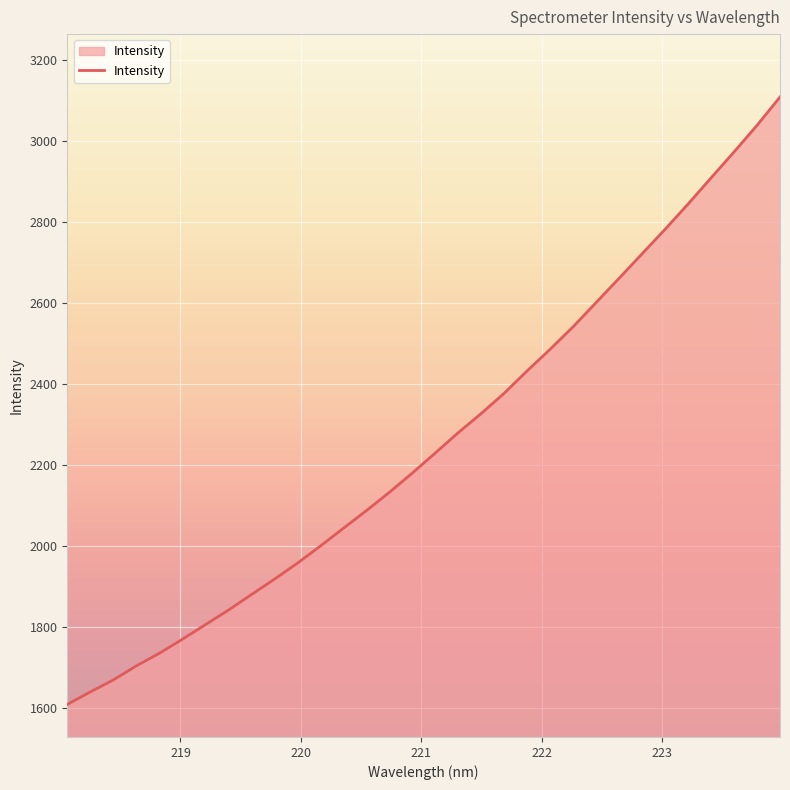

What is the minimum value shown in the chart?

1608.4